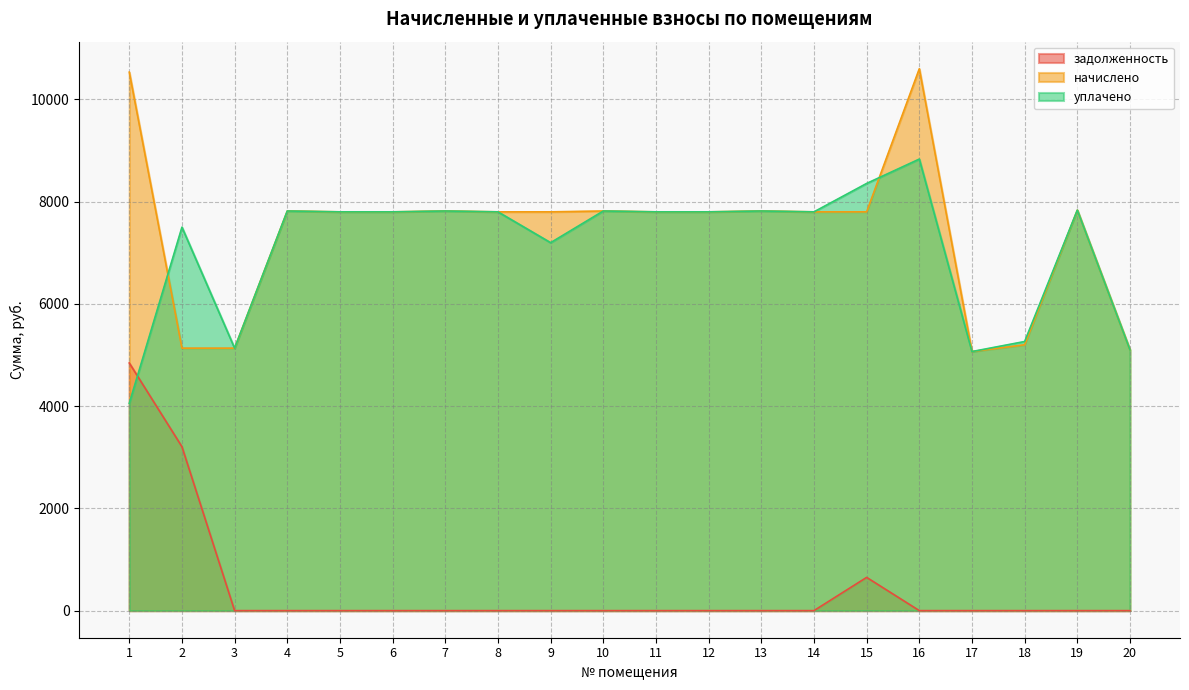

Which label corresponds to the largest value in the chart?

16